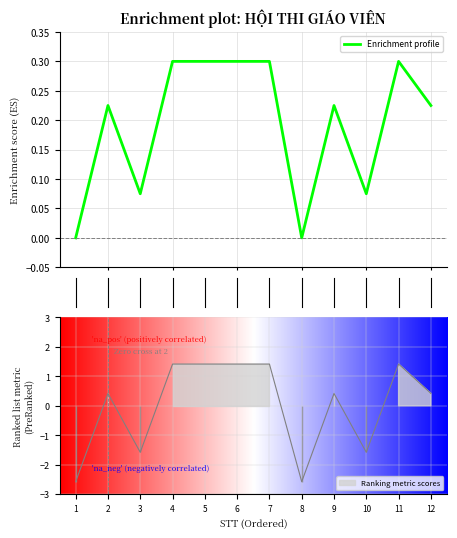

Reading left to right, what are all the values shown in this chart?

0.0	0.2	0.1	0.3	0.3	0.3	0.3	0.0	0.2	0.1	0.3	0.2